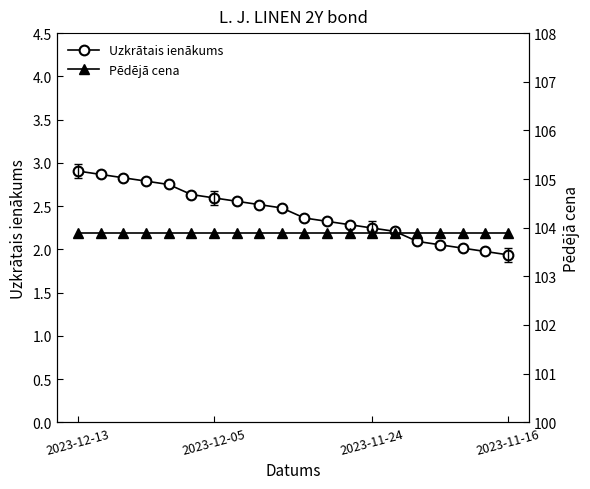

The value of Pēdējā cena at 15 is 103.9. True or false?

True